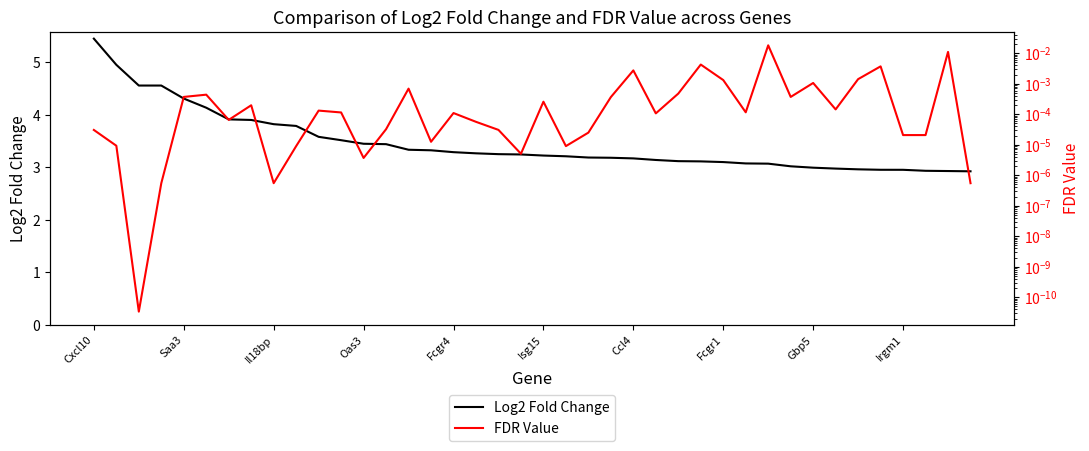

True or false: Log2 Fold Change and FDR Value intersect in this chart.

False